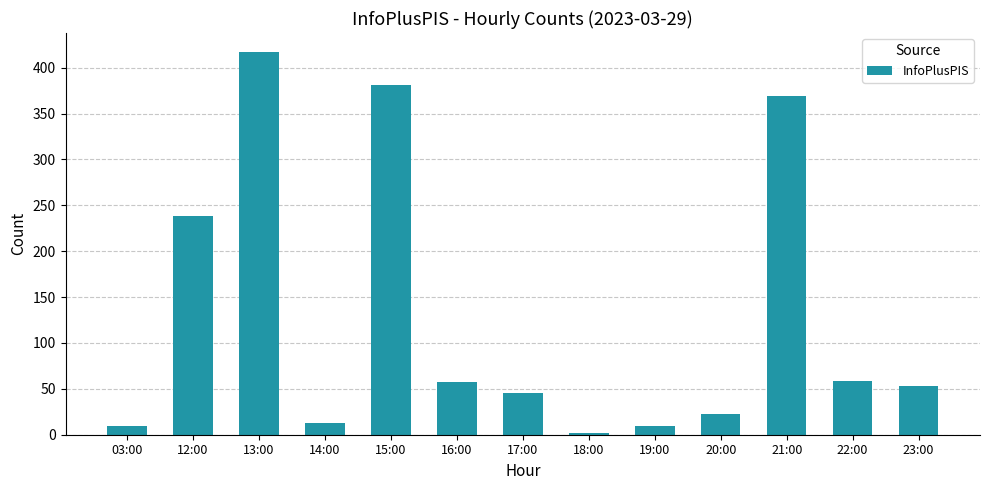

What is the label of the 9th bar from the left?

19:00